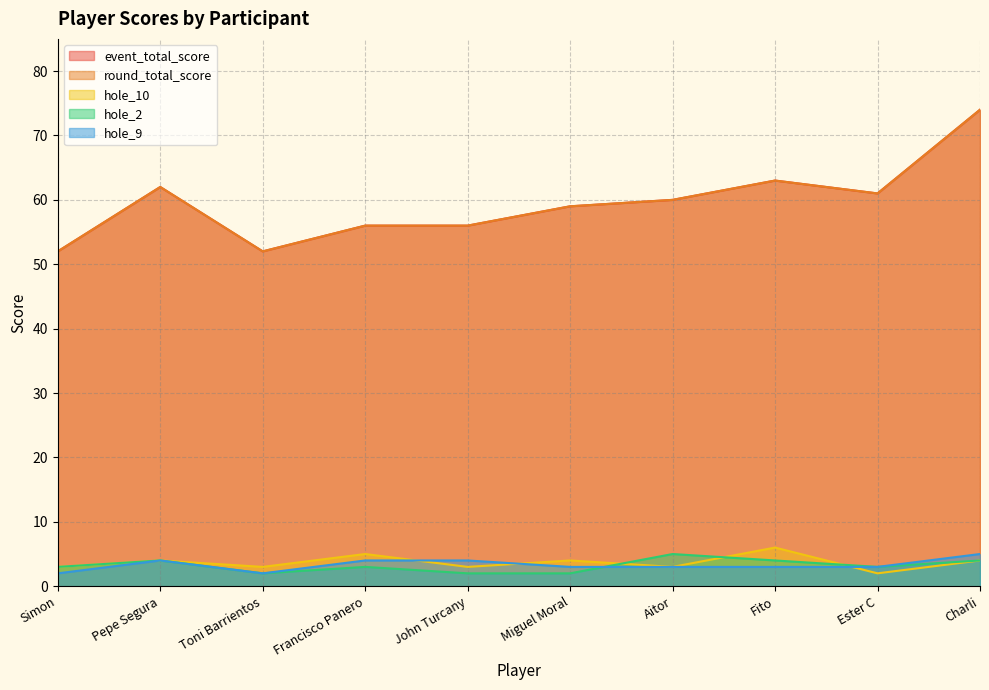

Reading left to right, extract all data points from this chart.

event_total_score: 52	62	52	56	56	59	60	63	61	74
round_total_score: 52	62	52	56	56	59	60	63	61	74
hole_10: 3	4	3	5	3	4	3	6	2	4
hole_2: 3	4	2	3	2	2	5	4	3	4
hole_9: 2	4	2	4	4	3	3	3	3	5